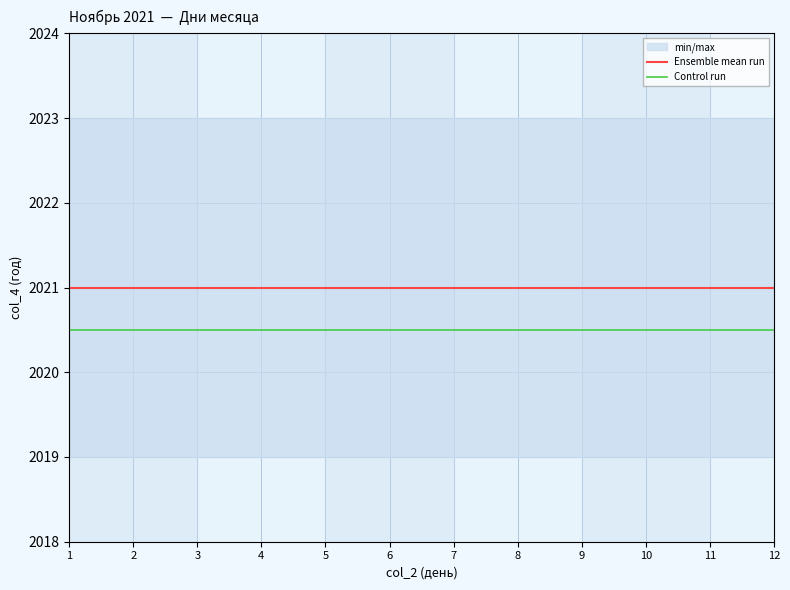

True or false: Ensemble mean run and Control run intersect in this chart.

False